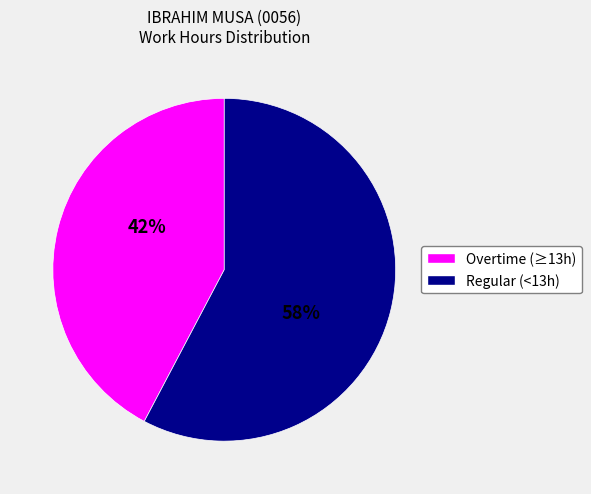

Is there any slice that represents more than half of the pie?

Yes